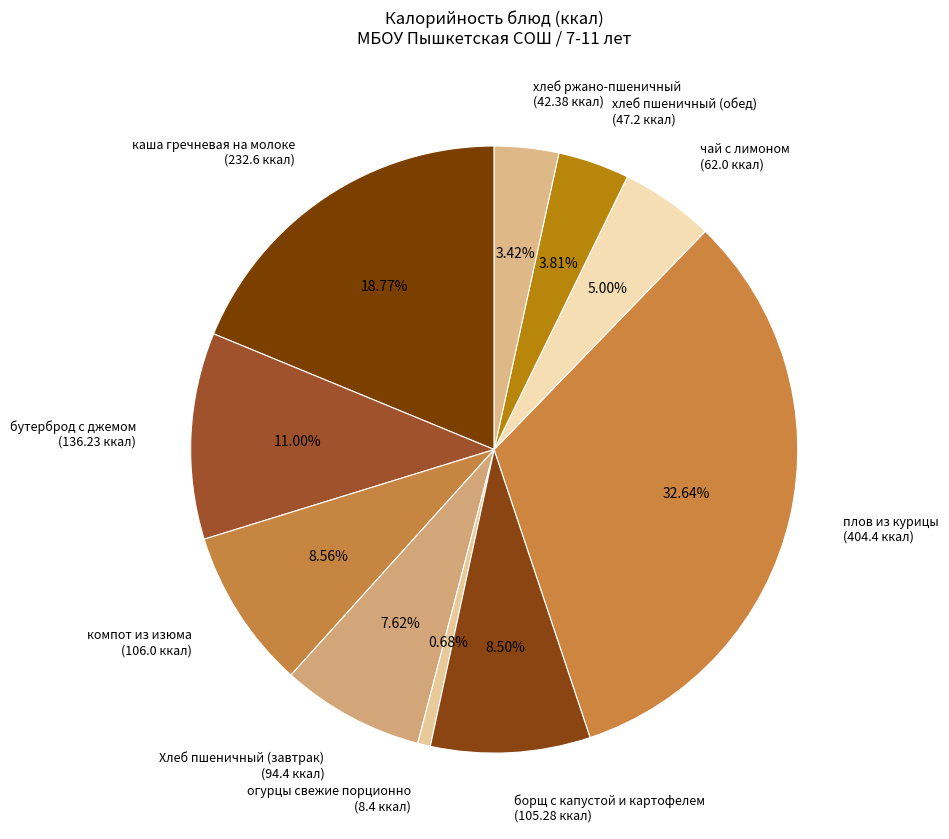

Which slice is the largest?

плов из курицы